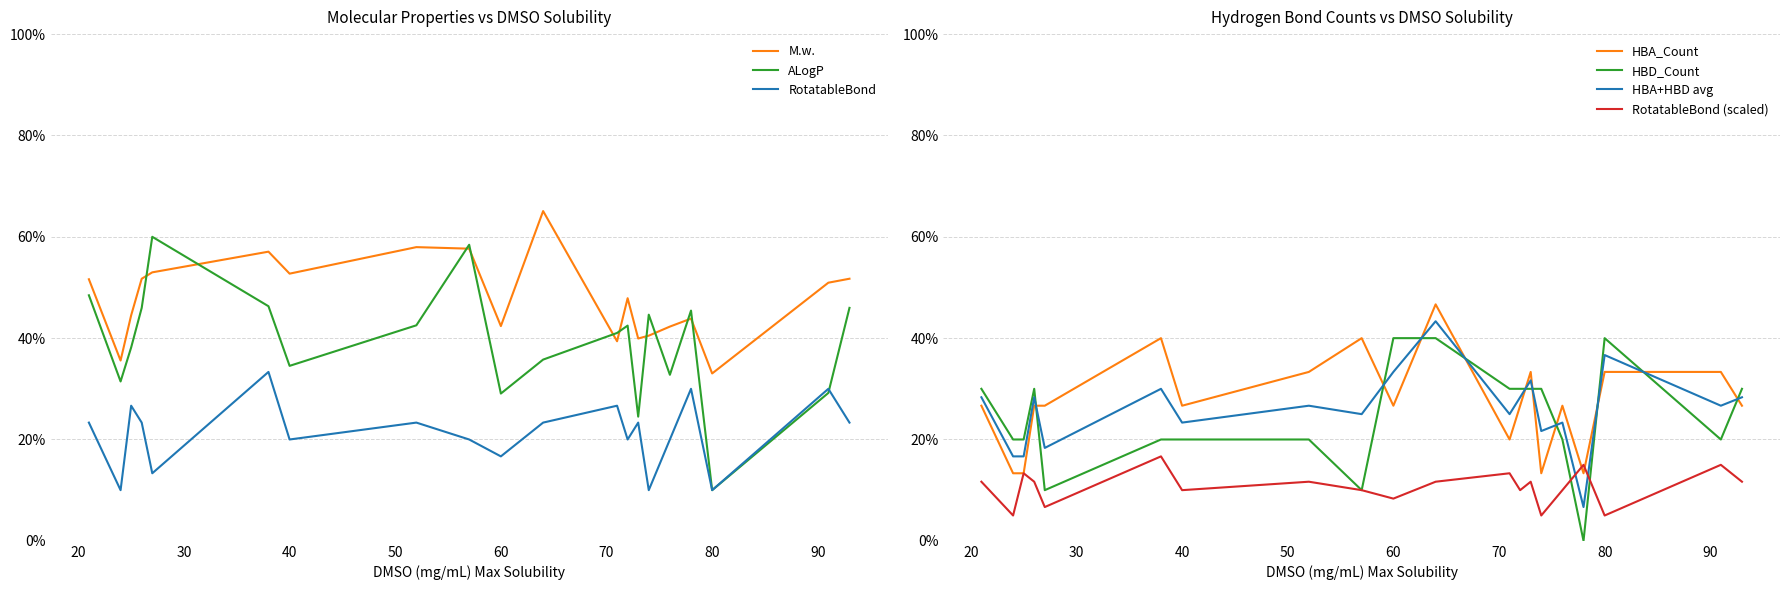

What is the difference between the second highest and second lowest values in the HBD_Count series?

0.3